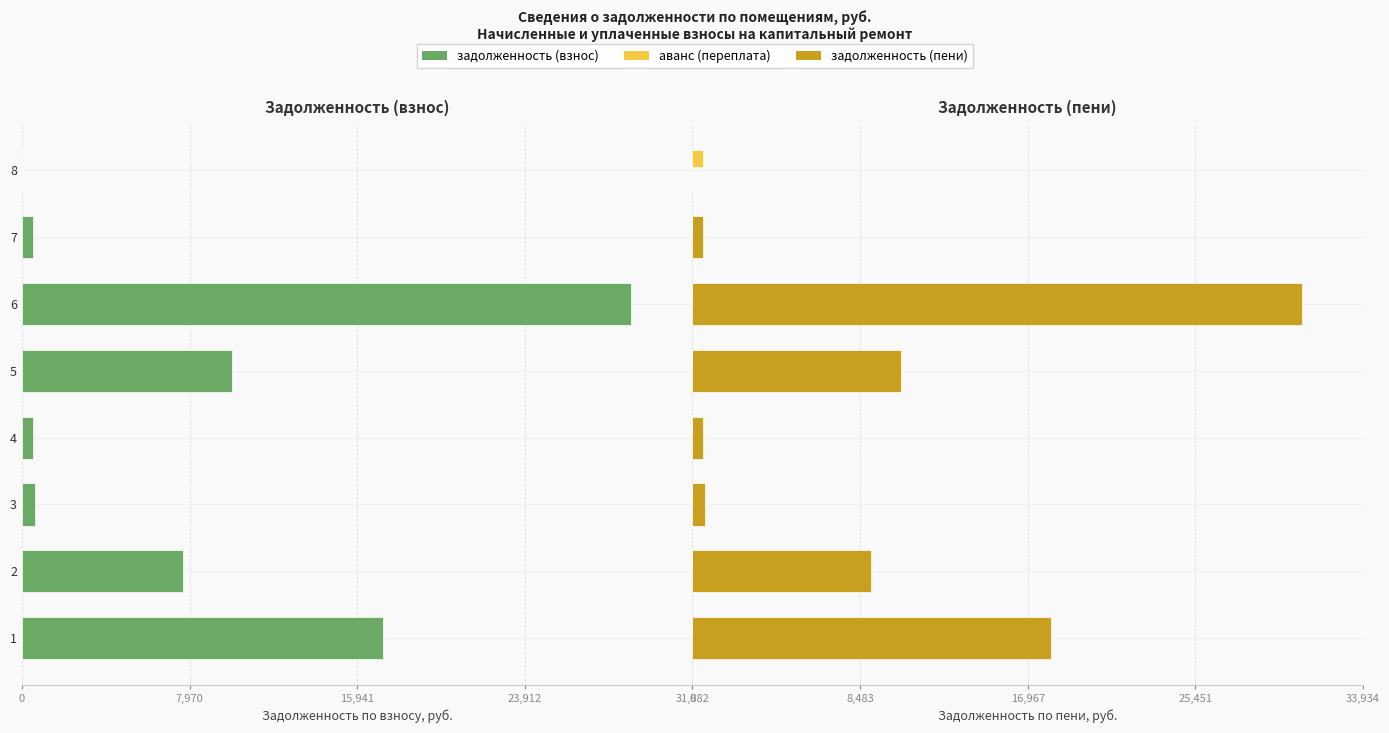

At how many categories does at least one series exceed -11436?

8